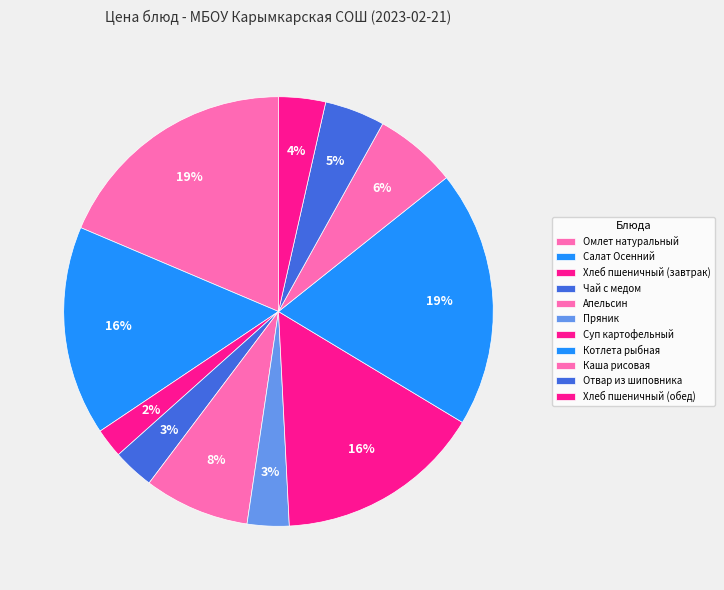

What percentage is the Хлеб пшеничный (завтрак) slice, to the nearest percent?

2%